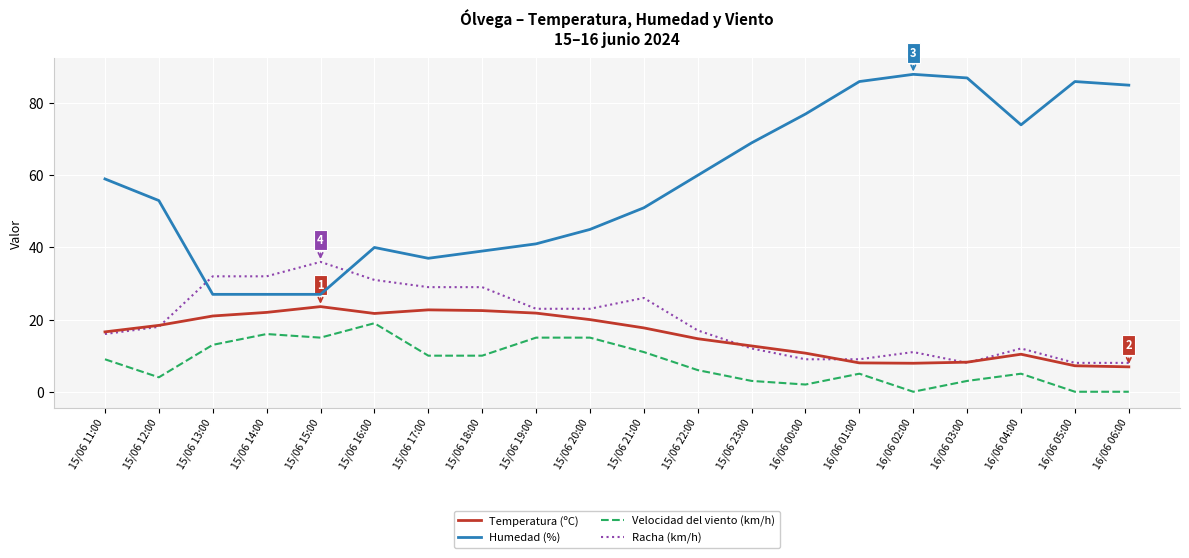

True or false: Racha (km/h) and Velocidad del viento (km/h) intersect in this chart.

False